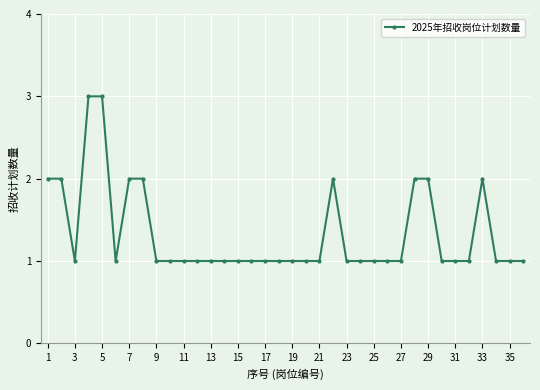

What is the sum of all values?

48